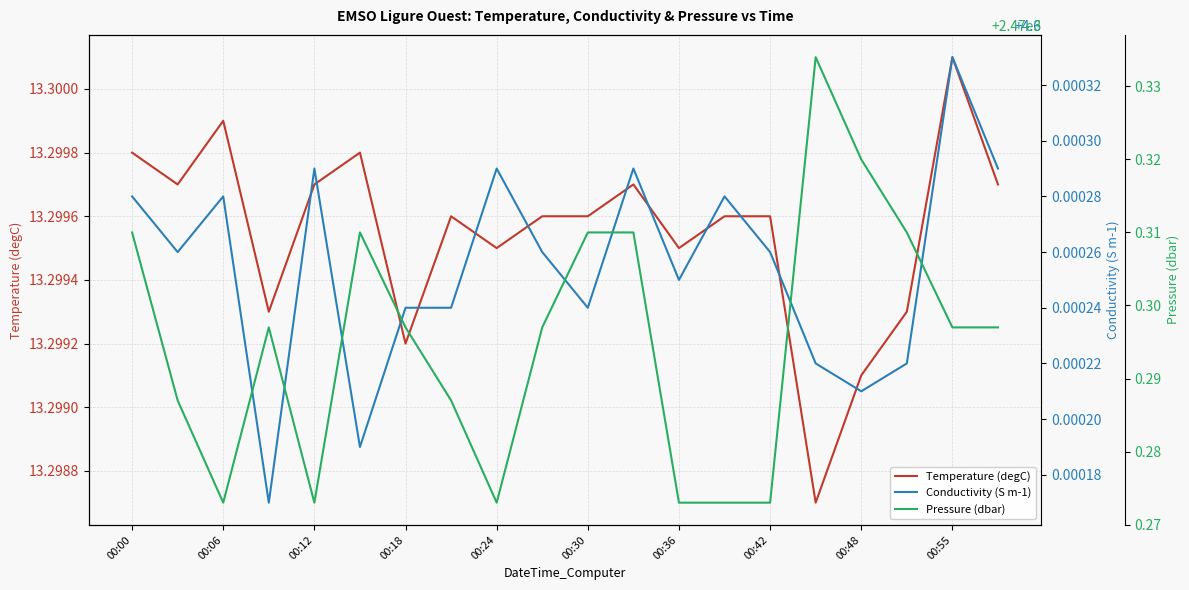

Reading right to left, extract all data points from this chart.

Temperature (degC): 13.3	13.3	13.3	13.3	13.3	13.3	13.3	13.3	13.3	13.3	13.3	13.3	13.3	13.3	13.3	13.3	13.3	13.3	13.3	13.3
Conductivity (S m-1): 4.6	4.6	4.6	4.6	4.6	4.6	4.6	4.6	4.6	4.6	4.6	4.6	4.6	4.6	4.6	4.6	4.6	4.6	4.6	4.6
Pressure (dbar): 2470.3	2470.3	2470.3	2470.3	2470.3	2470.3	2470.3	2470.3	2470.3	2470.3	2470.3	2470.3	2470.3	2470.3	2470.3	2470.3	2470.3	2470.3	2470.3	2470.3